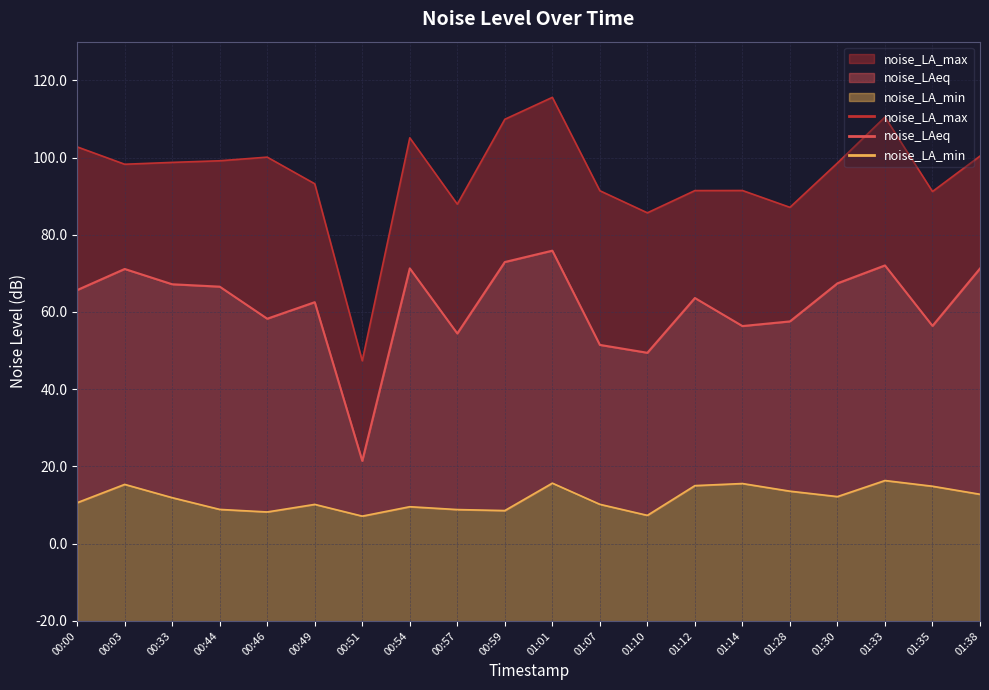

True or false: noise_LA_max has a value of 35.7 at 00:54.

False